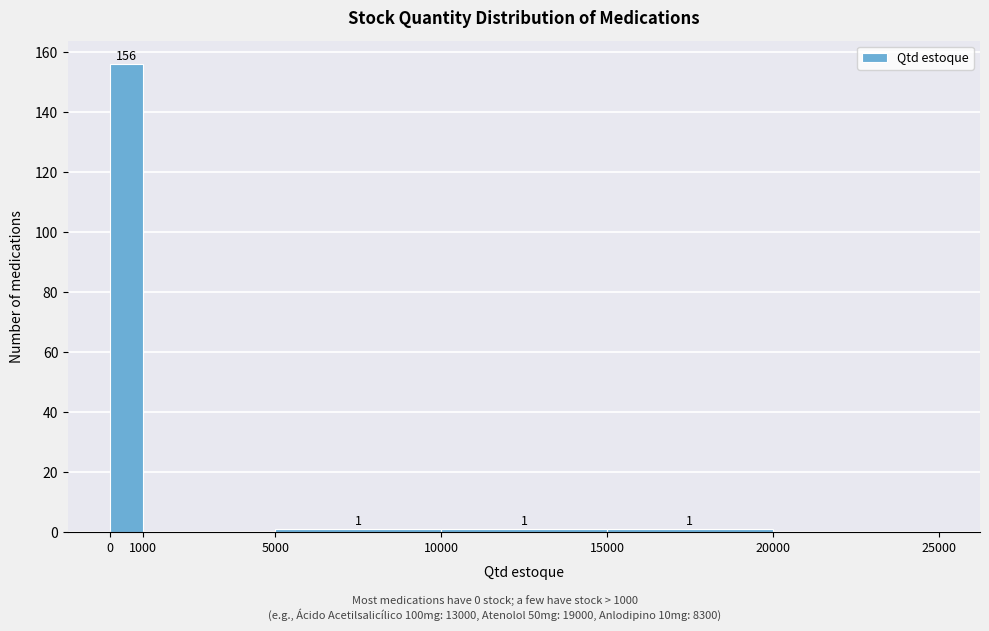

Over which range of the x-axis is the bar tallest?

0 to 1000